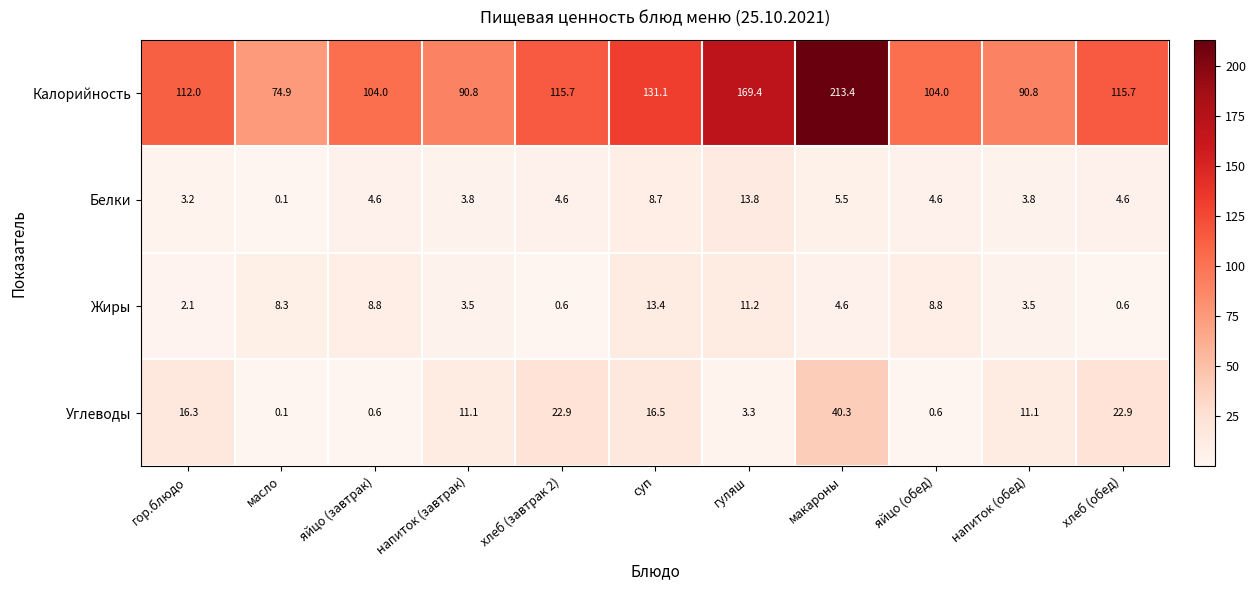

Which category has the highest value across all series?

макароны